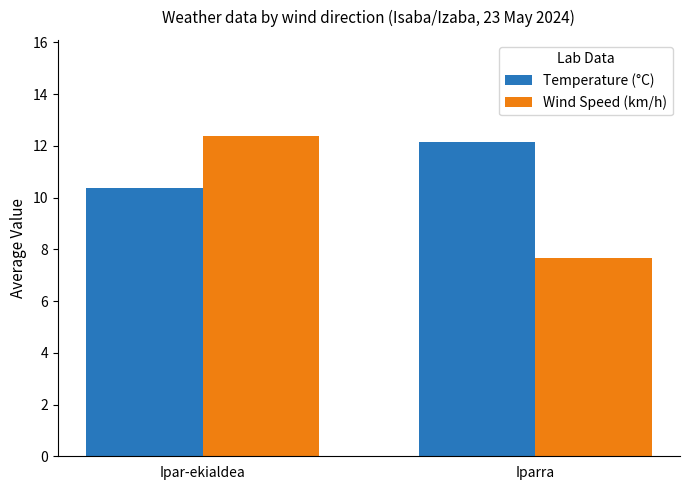

True or false: Temperature (°C) has a value of 10.4 at Ipar-ekialdea.

True